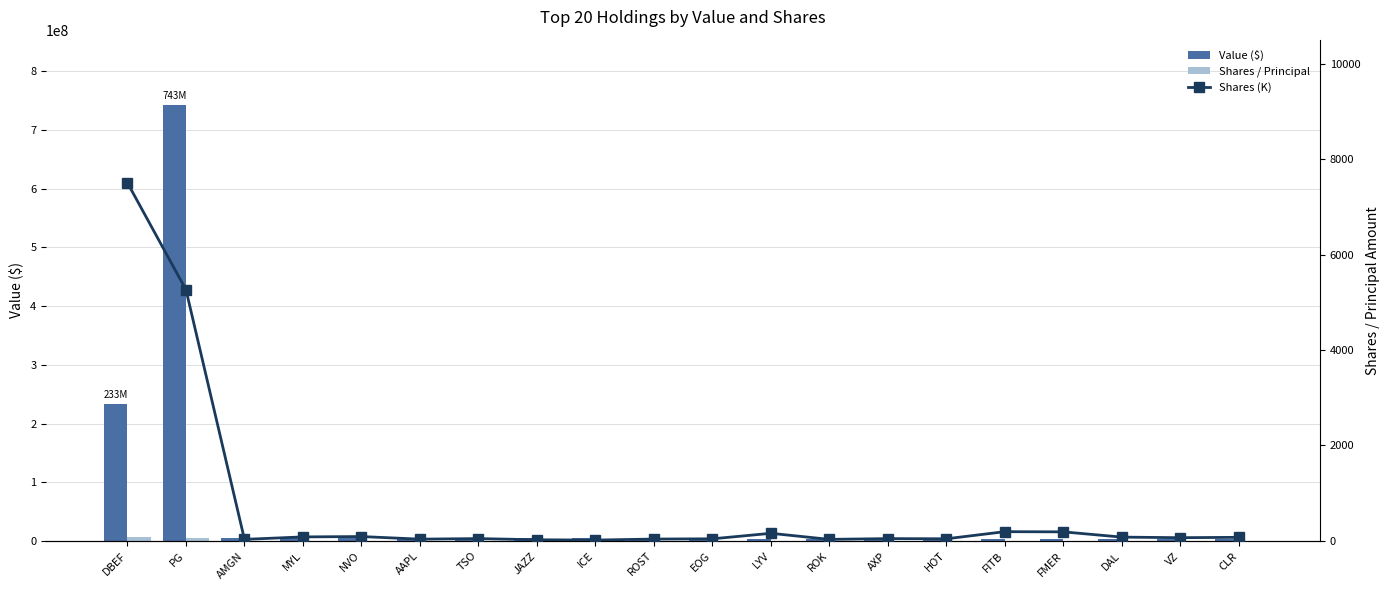

What is the difference between the maximum and second lowest values in the Shares / Principal series?

7476903.0